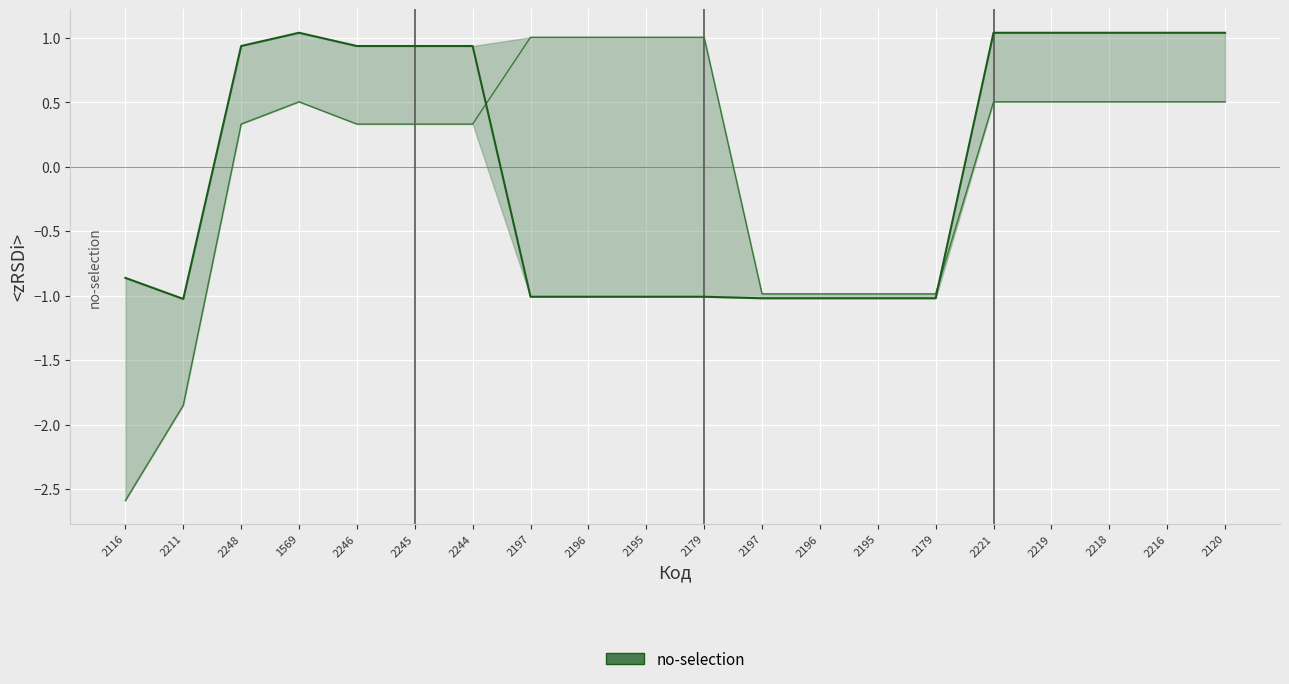

At which label is the value closest to 0?

2116